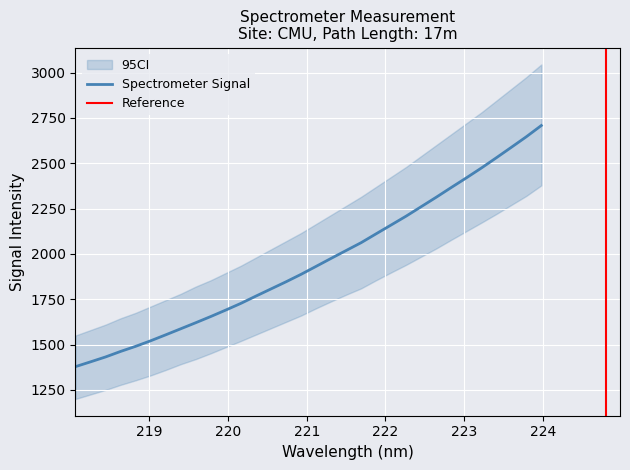

Which label corresponds to the smallest value in the chart?

218.0596